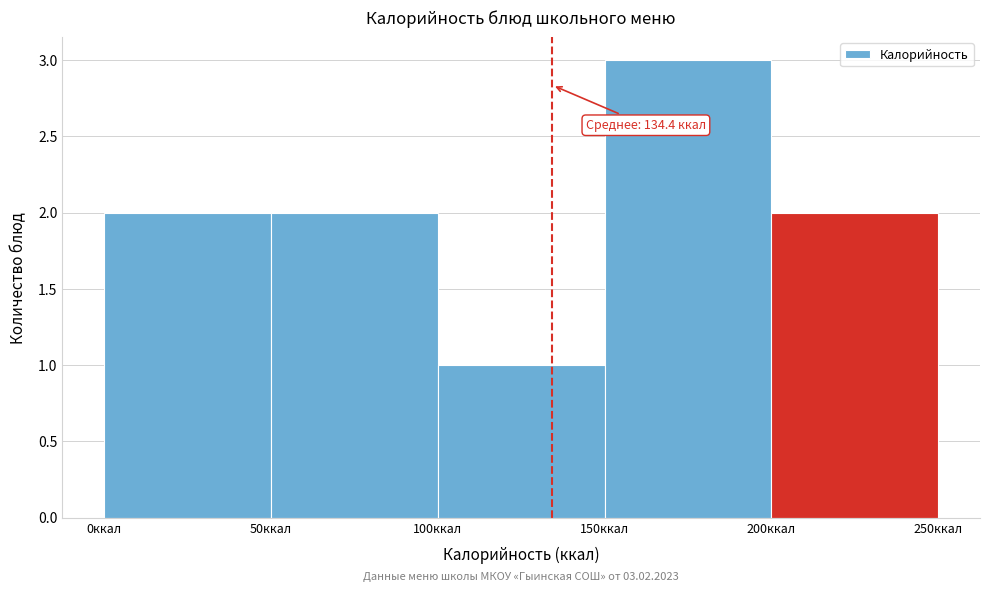

Which range on the x-axis has the tallest bar?

150 to 200